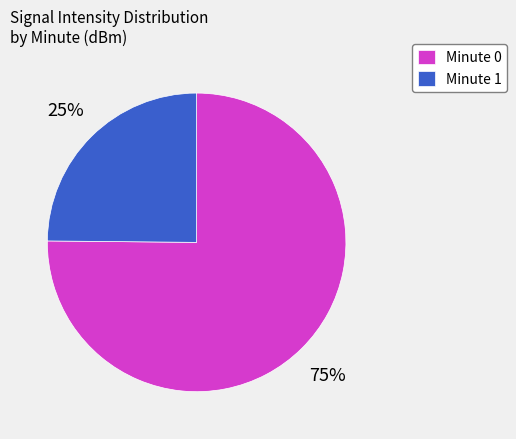

To the nearest percent, what is the difference between the largest and smallest slice percentages?

50%